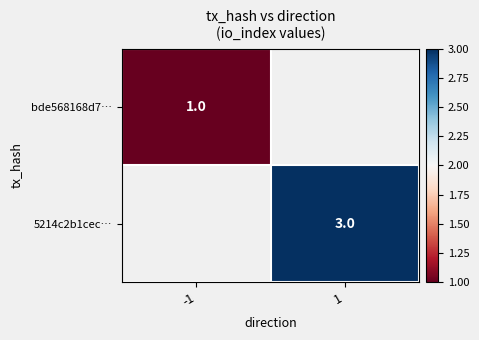

Count the number of data series in this chart.

2